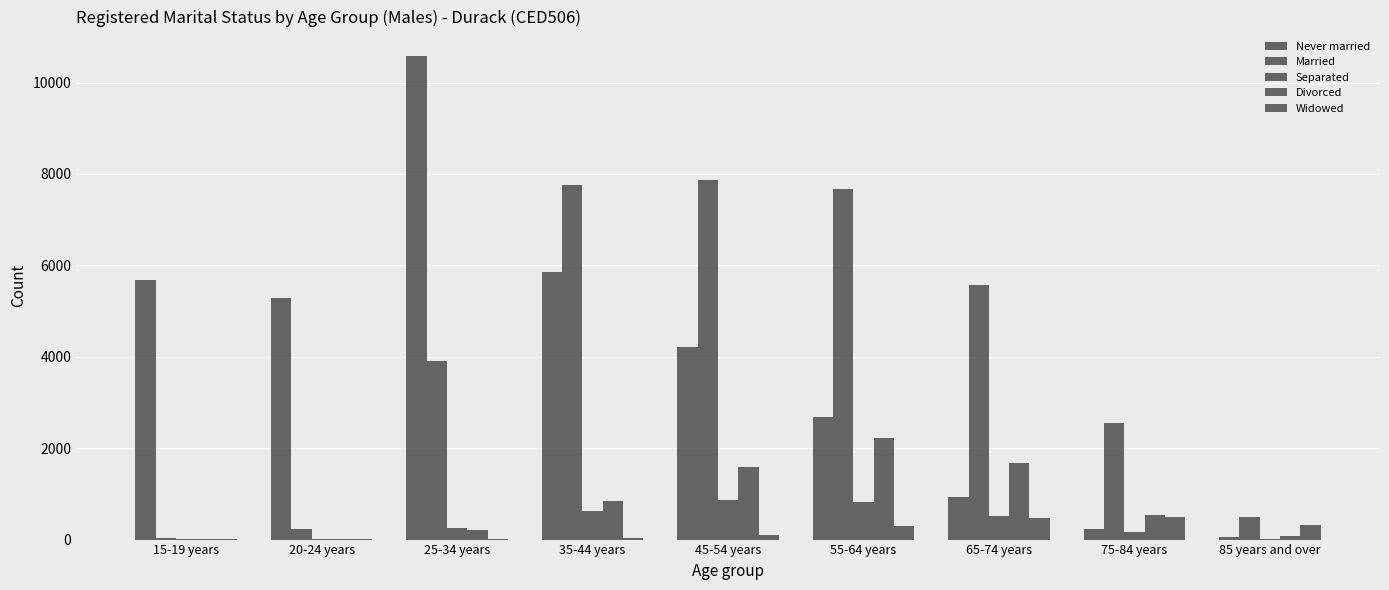

Are the bars grouped side by side (vs. stacked)?

Yes